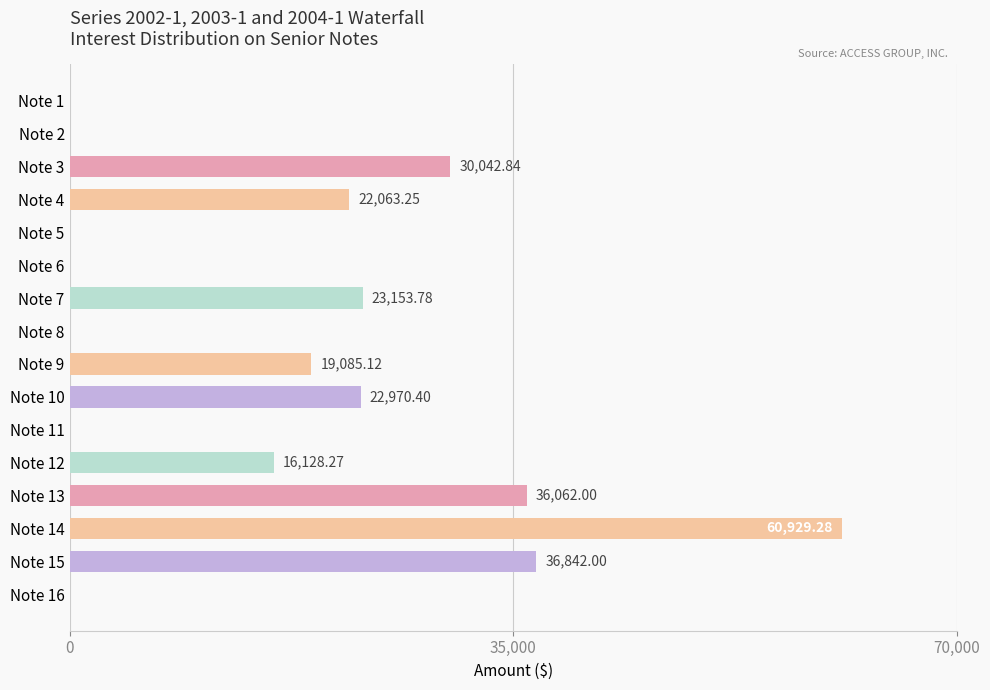

Between Note 9 and Note 5, which is larger?

Note 9